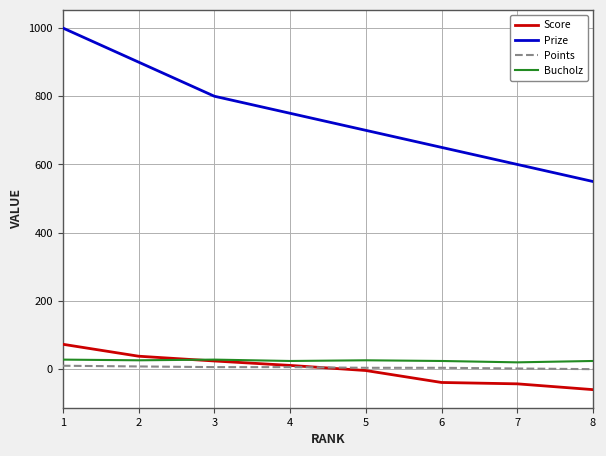

Rank the series by their maximum value, from lowest to highest.

Points, Bucholz, Score, Prize